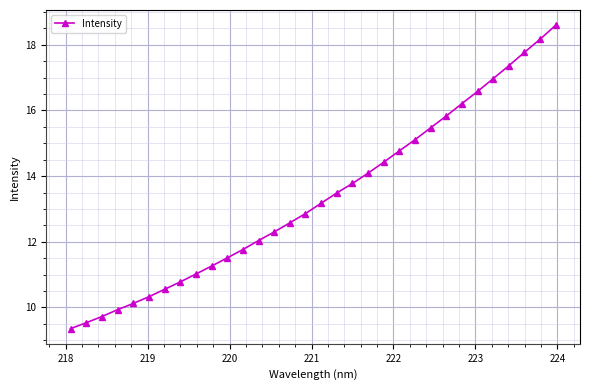

What is the value of the 15th point from the left?

12.6